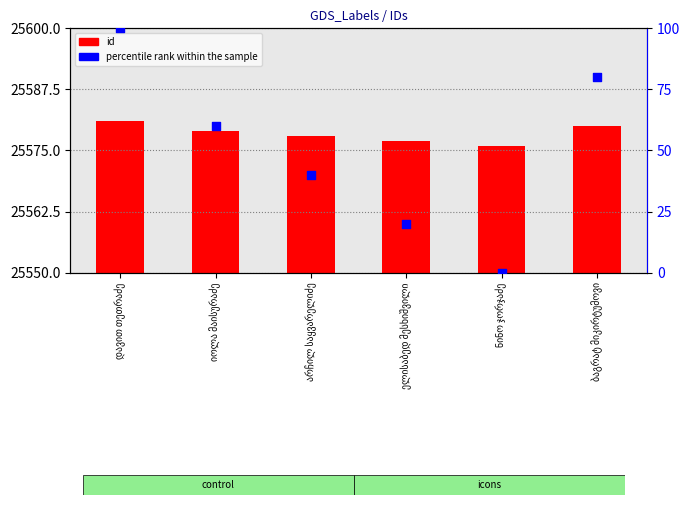

Which series has the largest Y range (max minus min)?

percentile rank within the sample